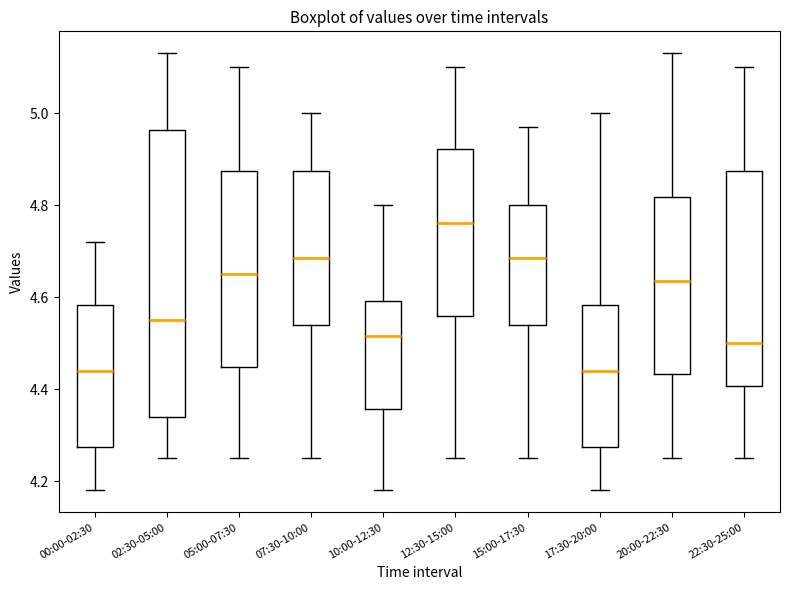

Which box has the highest median line?

12:30-15:00